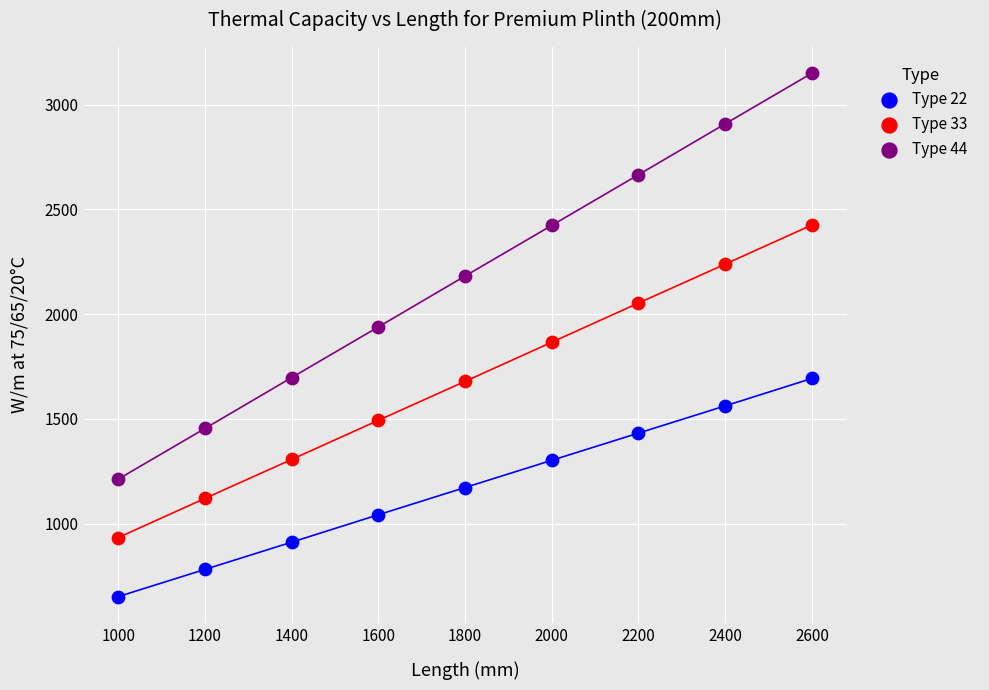

Which series reaches the maximum Y coordinate?

Type 44